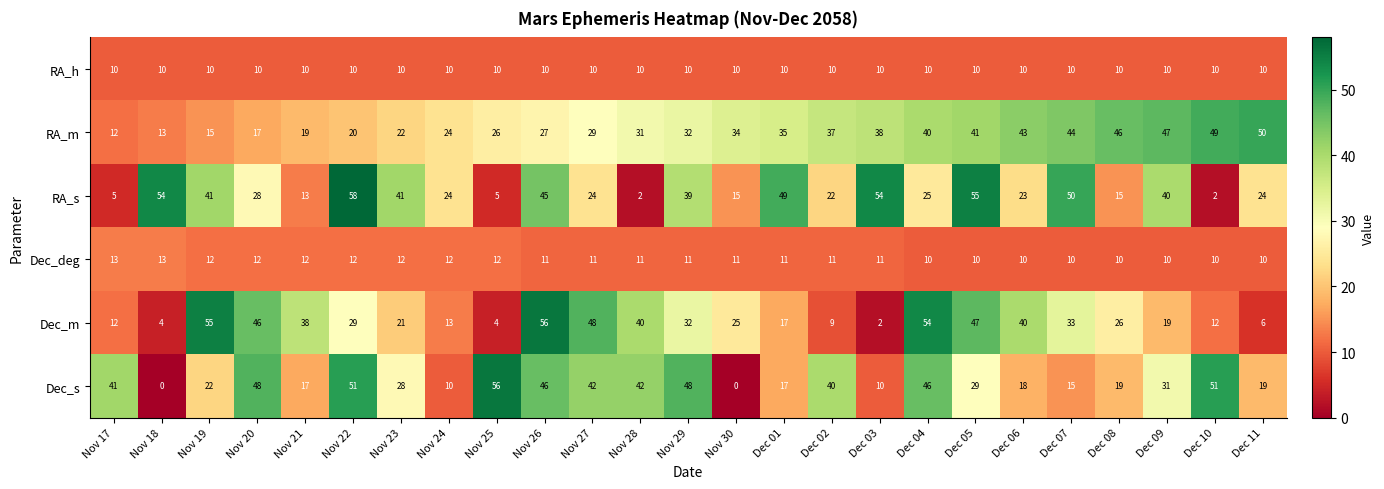

Between Nov 26 and Dec 05, which series saw the biggest shift?

Dec_s